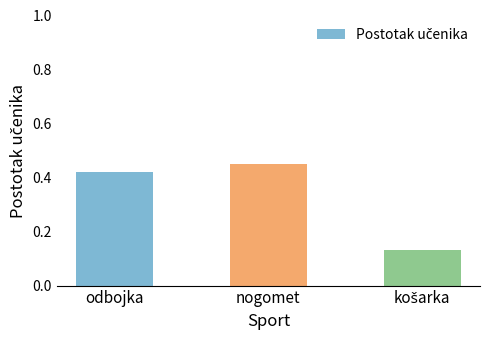

The value at nogomet is 0.2. True or false?

False